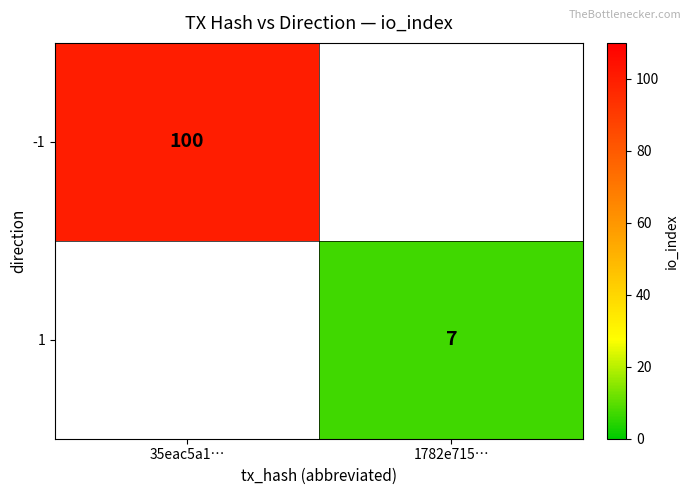

Is it true that 1 equals 11 at 1782e715…?

False